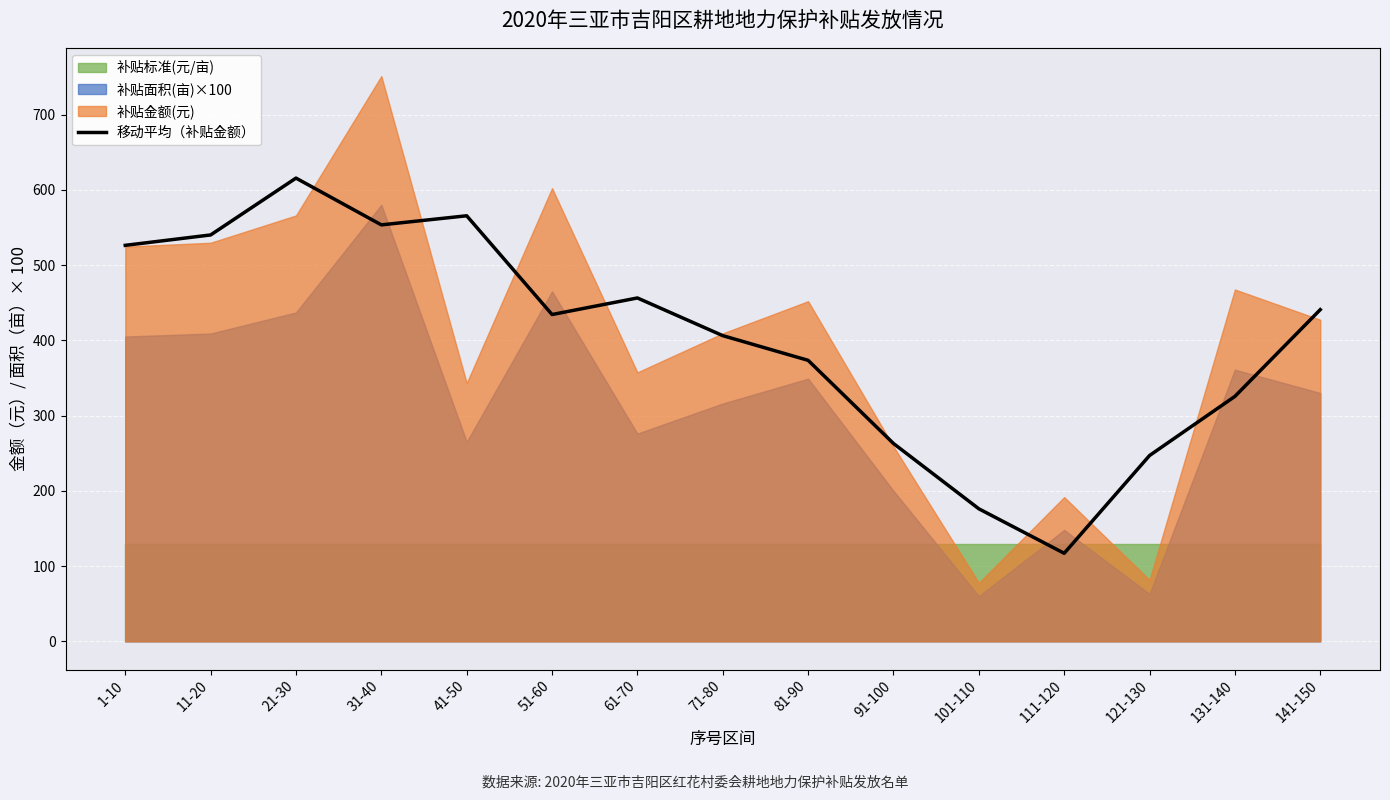

Approximately how many times larger is the value at 141-150 compared to 131-140?

1.4